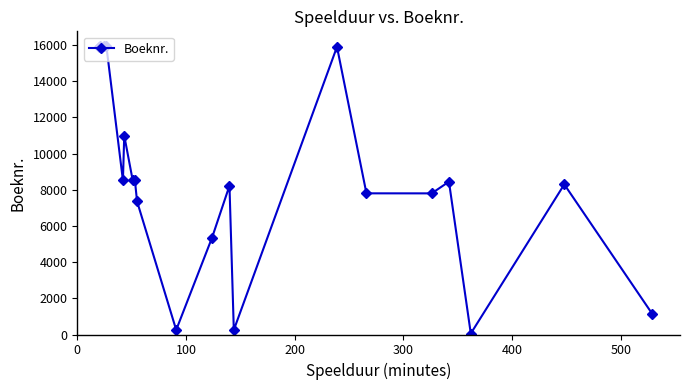

What is the difference between the maximum and minimum values?

15904